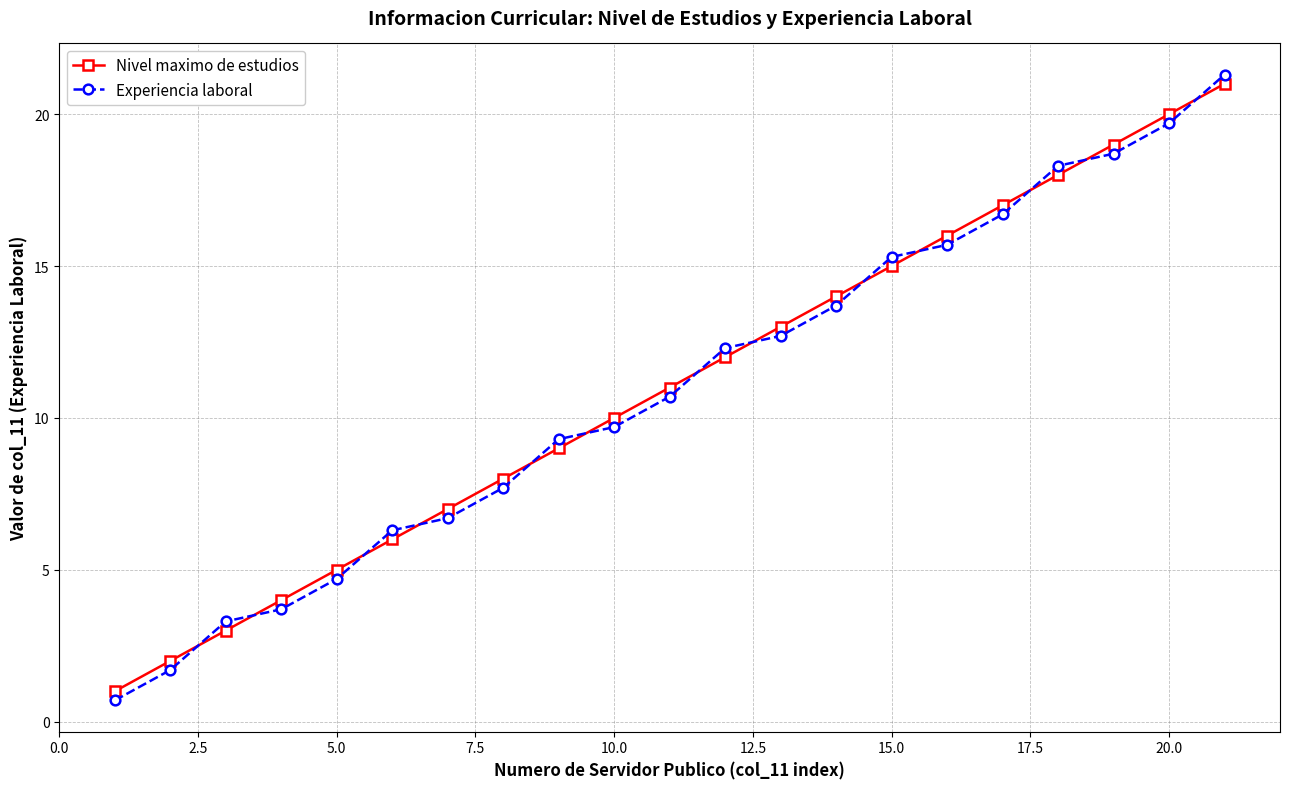

Count the number of categories in the chart.

21